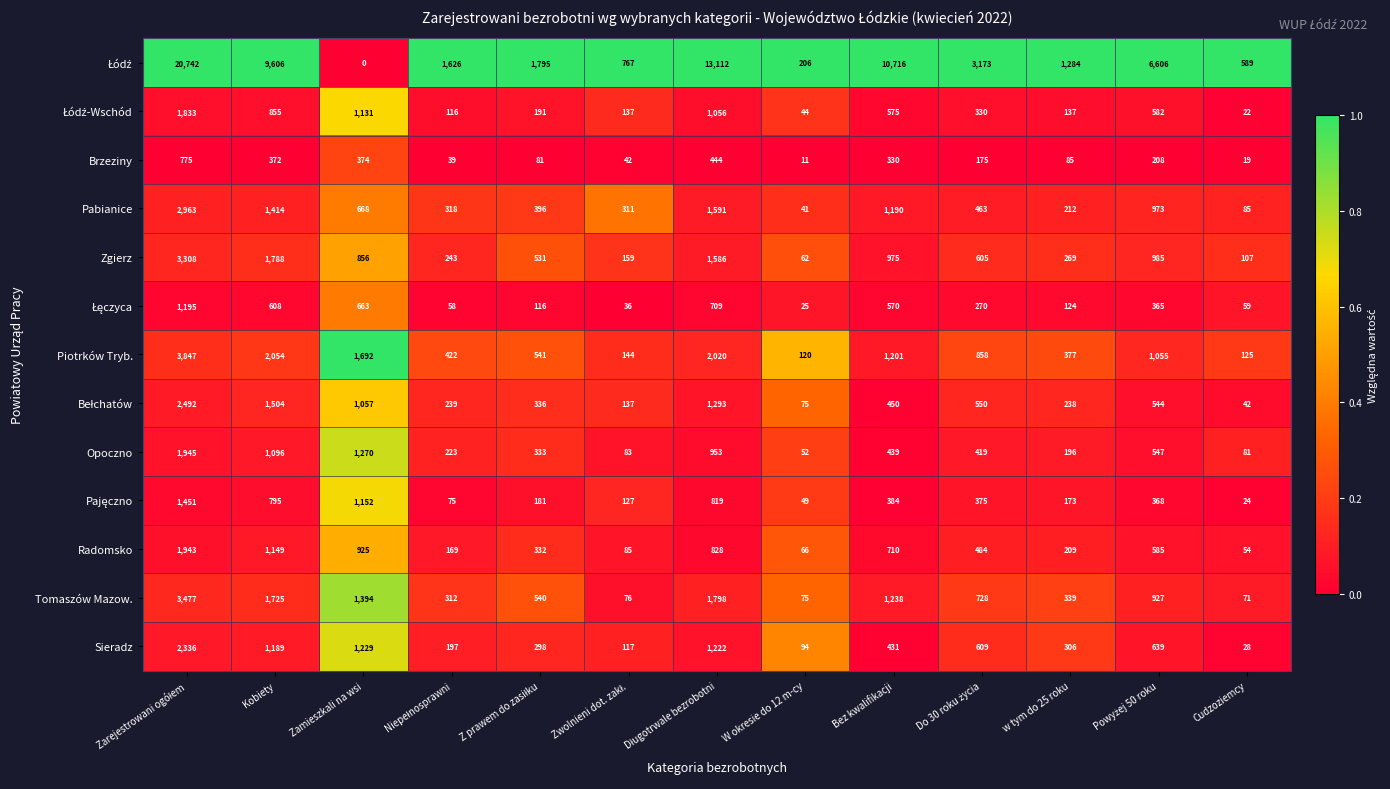

What is the minimum value for Piotrków Tryb.?

120